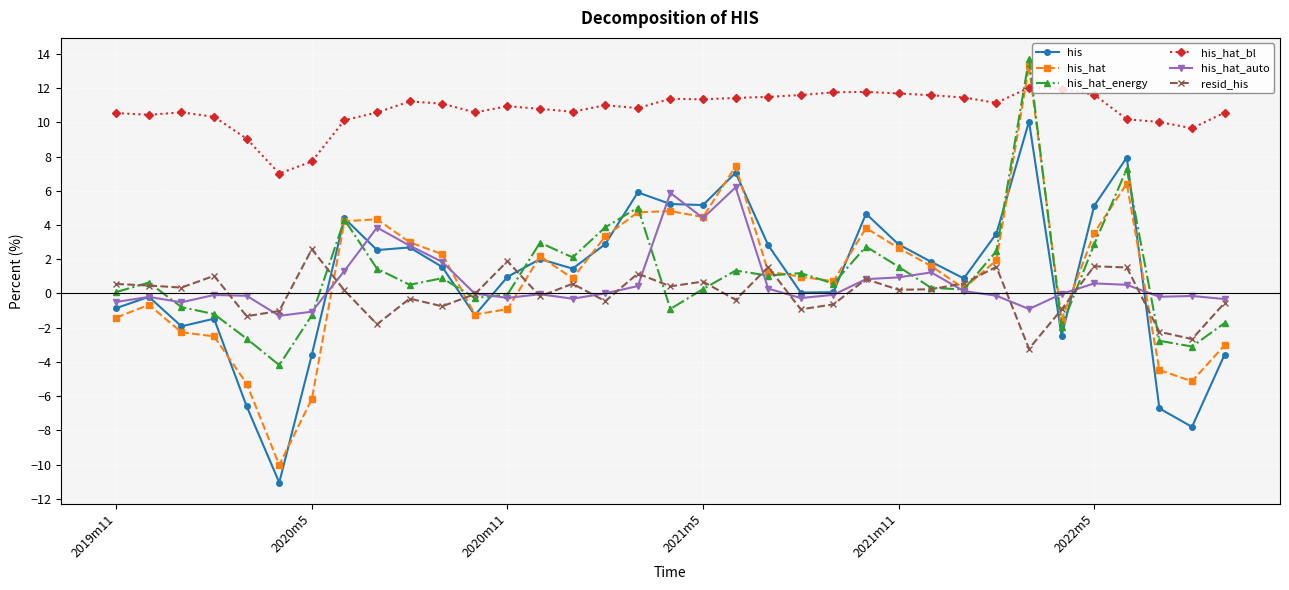

Which series has the widest spread of values?

his_hat